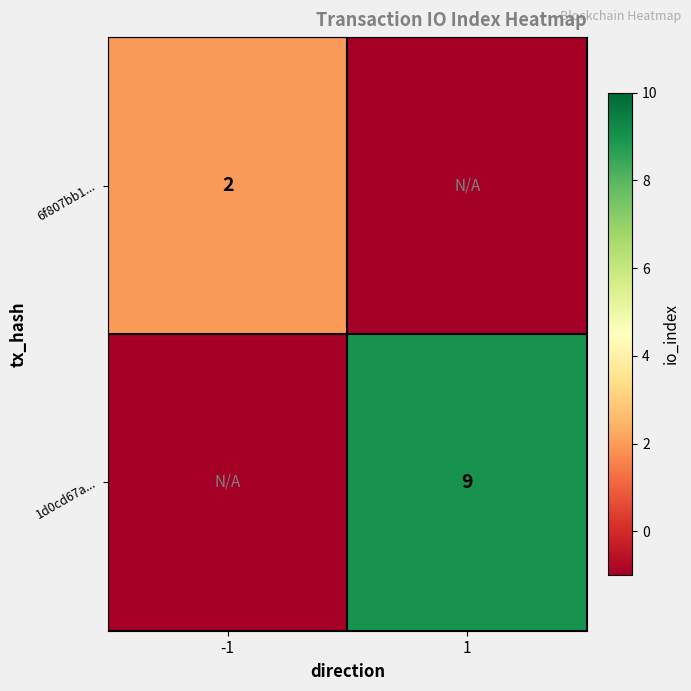

At which category does the chart reach its peak across all series?

1